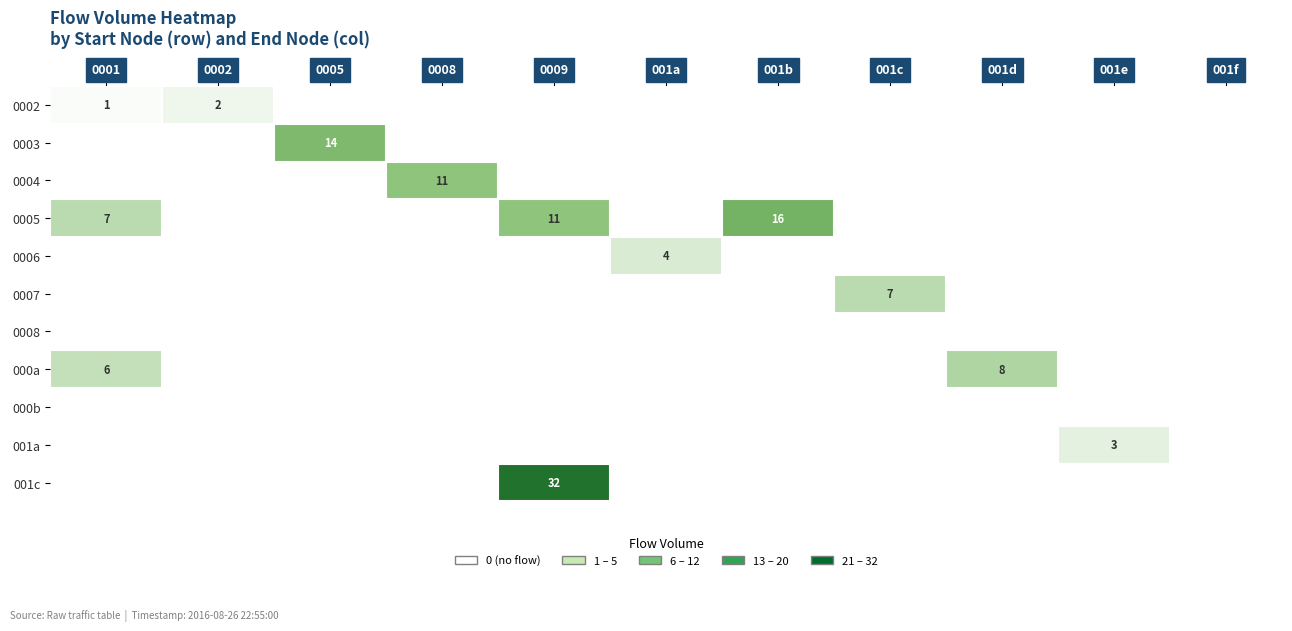

What is the difference between the highest and lowest values at 001c?

7